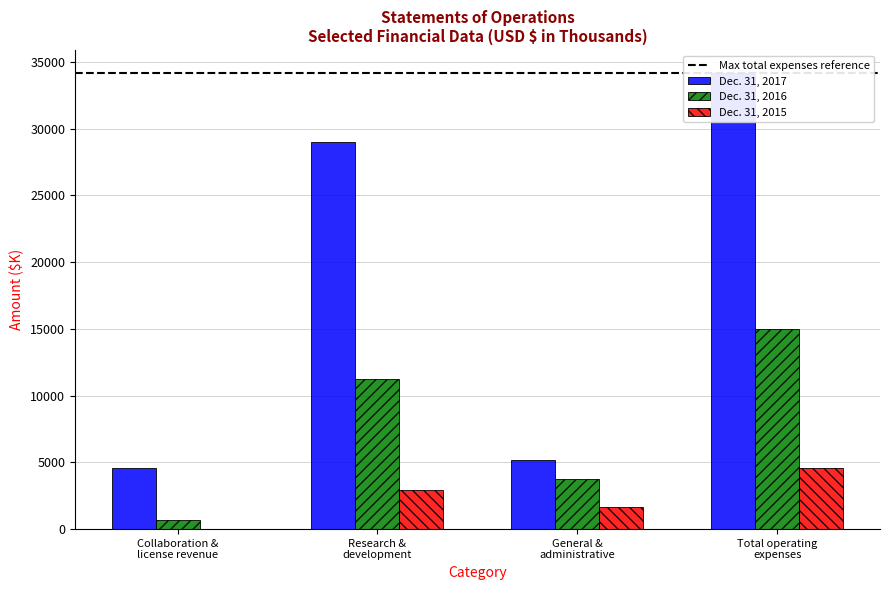

At which label is Dec. 31, 2016 closest to 7840?

Research &
development